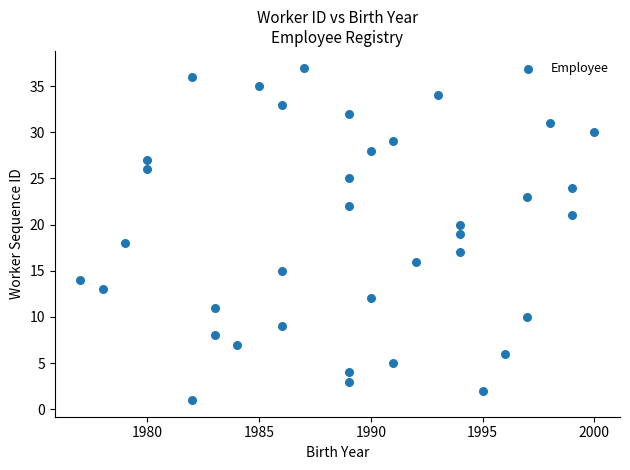

What is the range of Y values (max minus min)?

36